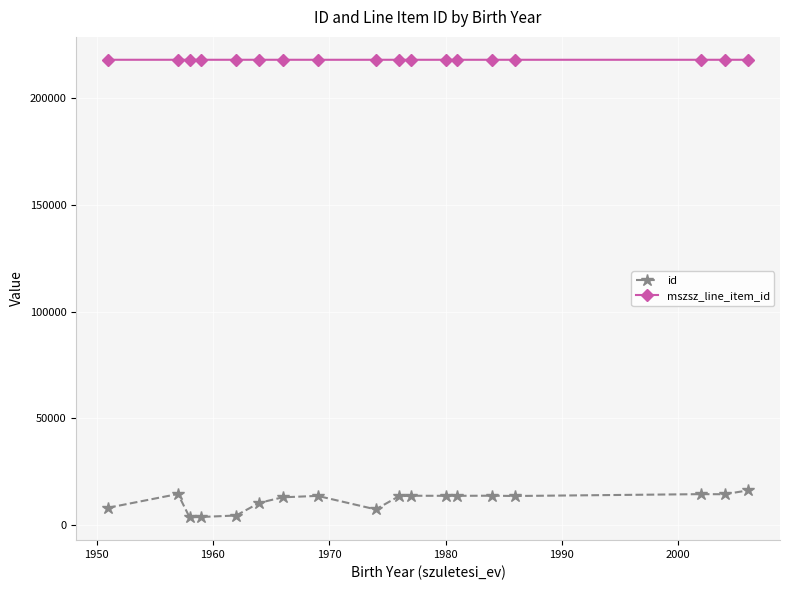

What is the highest value of the id series?

16299.0